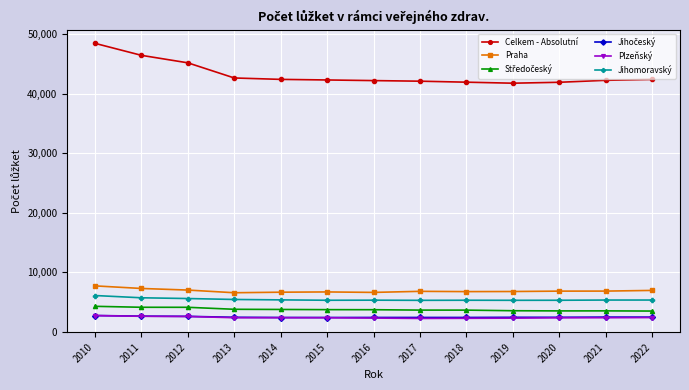

What is the greatest value displayed?

48454